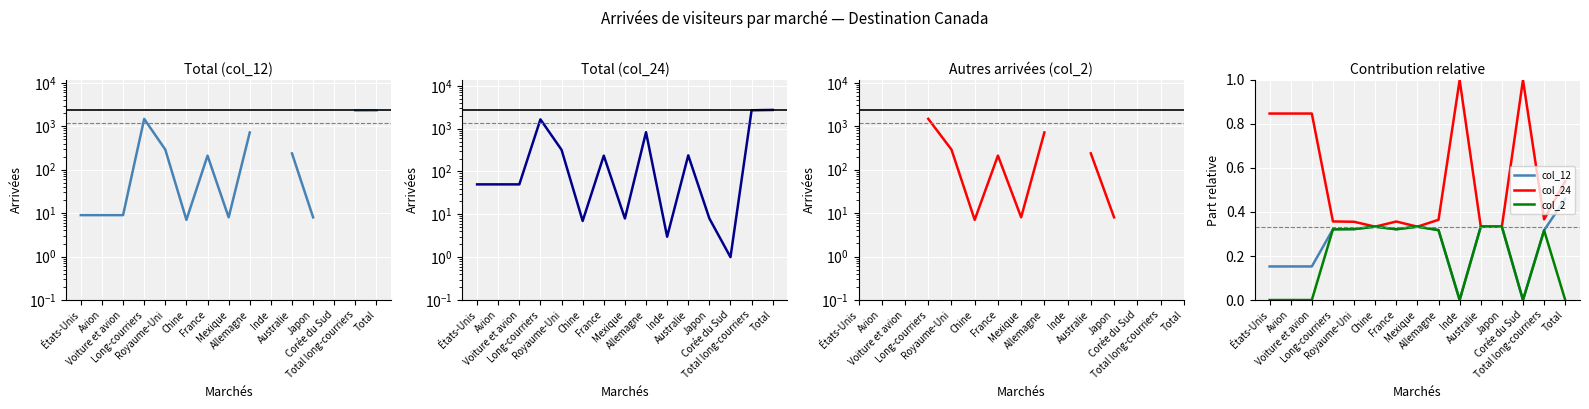

The value of col_24 at Japon is 0.6. True or false?

False